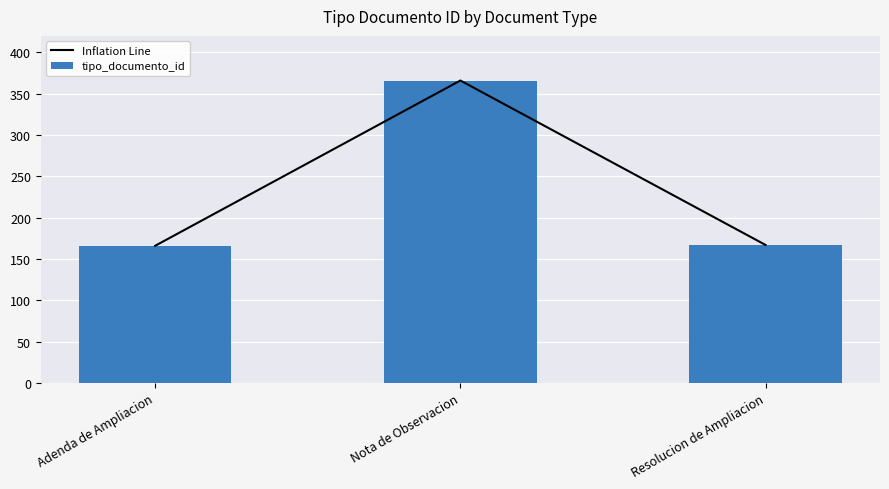

Rank the categories by tipo_documento_id value from lowest to highest.

Adenda de Ampliacion, Resolucion de Ampliacion, Nota de Observacion